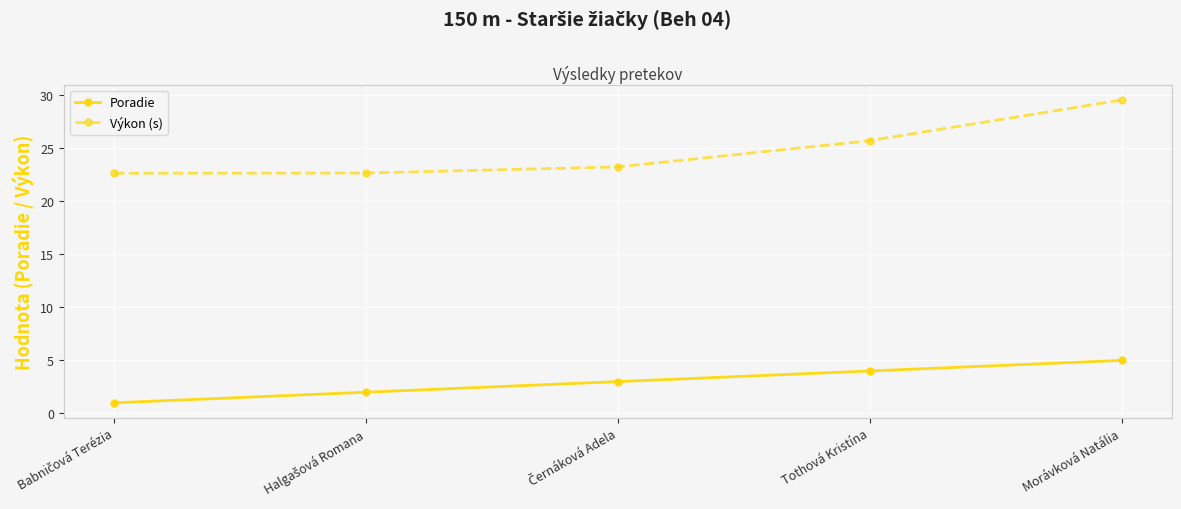

What position from the right is Tothová Kristína?

2